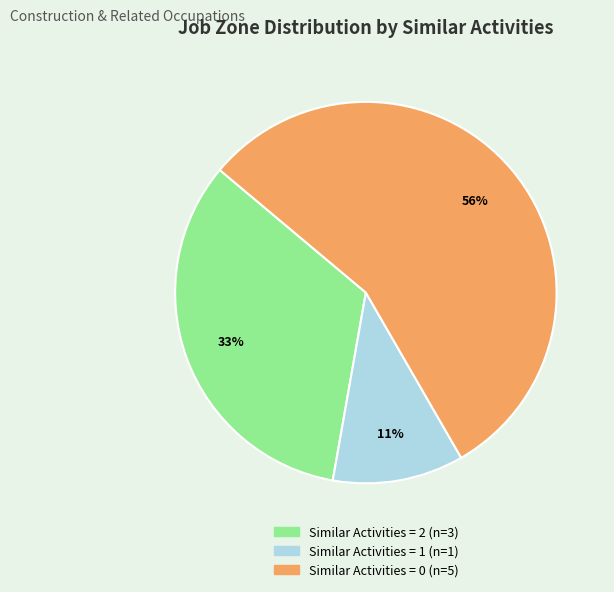

To the nearest percent, what is the average slice percentage?

33%